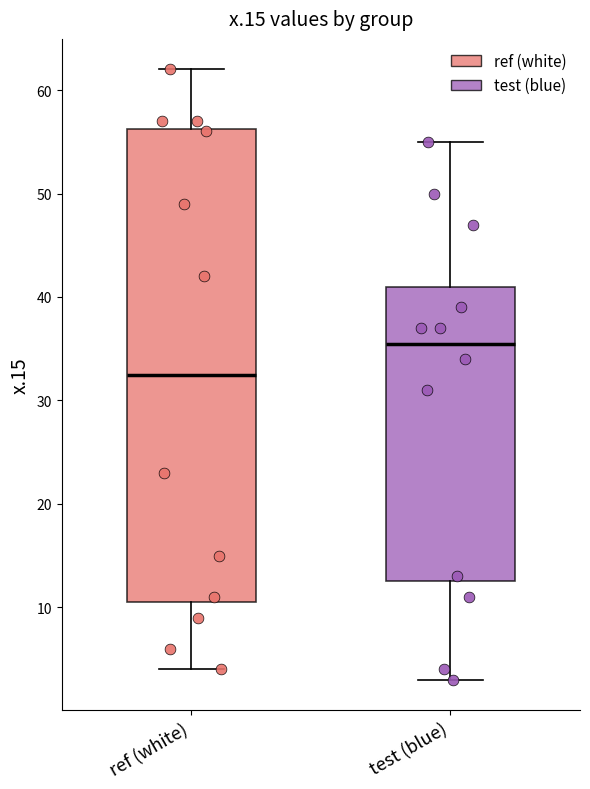

Reading left to right, transcribe this box plot: for each box, give where its median line is, the range the box spans, and where its two whiskers end, as read against the y-axis. The values are not printed on the chart, so give them approximately, as read against the axis.

ref (white): median 33, box 11 to 56, whiskers 4 to 62
test (blue): median 36, box 13 to 41, whiskers 3 to 55